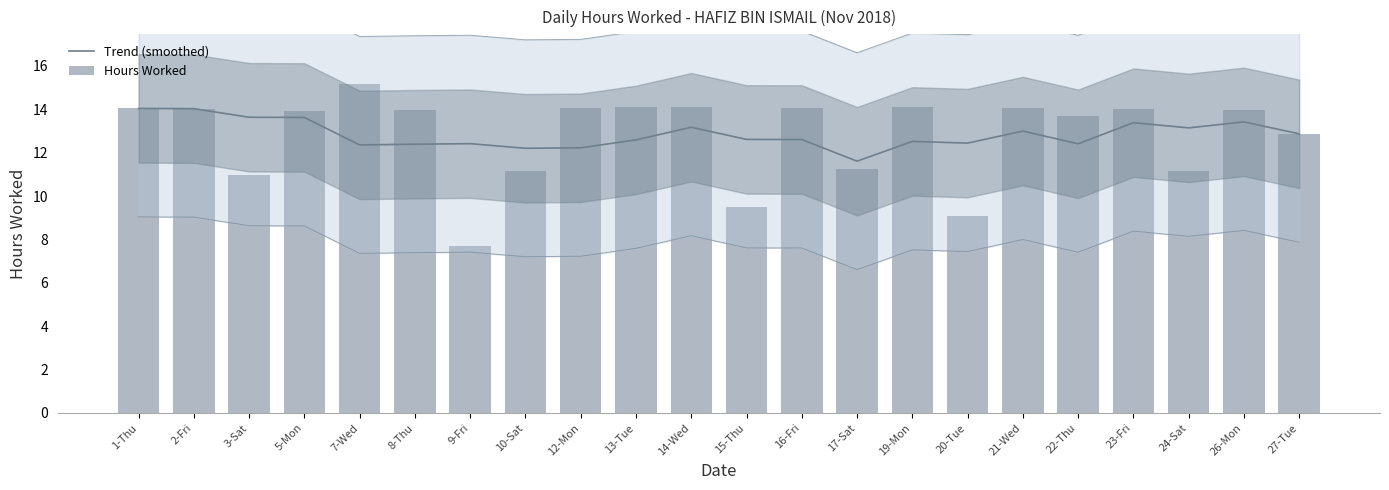

Reading right to left, extract all data points from this chart.

Trend (smoothed): 27-Tue=12.9	26-Mon=13.4	24-Sat=13.1	23-Fri=13.4	22-Thu=12.4	21-Wed=13.0	20-Tue=12.4	19-Mon=12.5	17-Sat=11.6	16-Fri=12.6	15-Thu=12.6	14-Wed=13.2	13-Tue=12.6	12-Mon=12.2	10-Sat=12.2	9-Fri=12.4	8-Thu=12.4	7-Wed=12.4	5-Mon=13.6	3-Sat=13.6	2-Fri=14.0	1-Thu=14.0
Hours Worked: 27-Tue=12.9	26-Mon=14.0	24-Sat=11.2	23-Fri=14.0	22-Thu=13.7	21-Wed=14.1	20-Tue=9.1	19-Mon=14.1	17-Sat=11.2	16-Fri=14.1	15-Thu=9.5	14-Wed=14.1	13-Tue=14.1	12-Mon=14.1	10-Sat=11.2	9-Fri=7.7	8-Thu=14.0	7-Wed=15.2	5-Mon=13.9	3-Sat=11.0	2-Fri=14.0	1-Thu=14.0